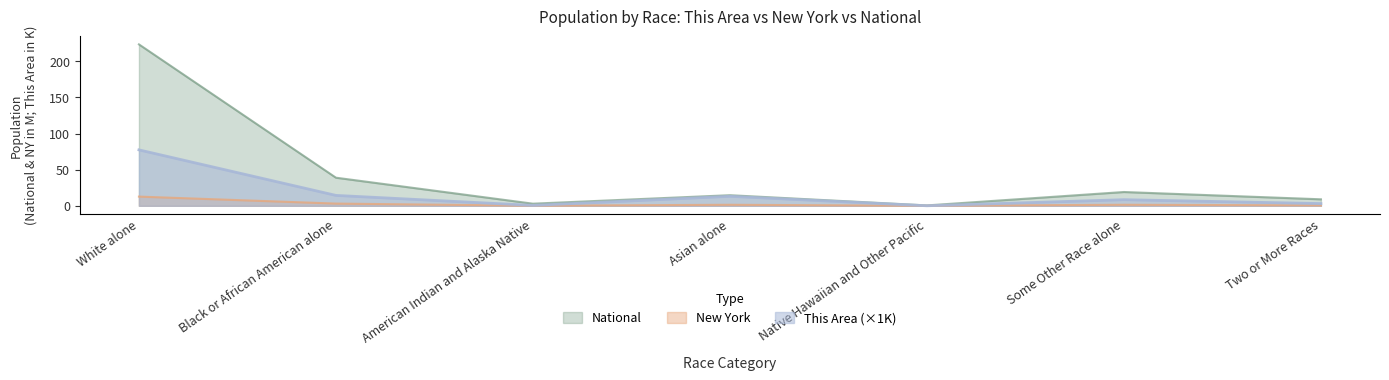

What is the difference between the maximum and minimum values in the This Area series?

77.4